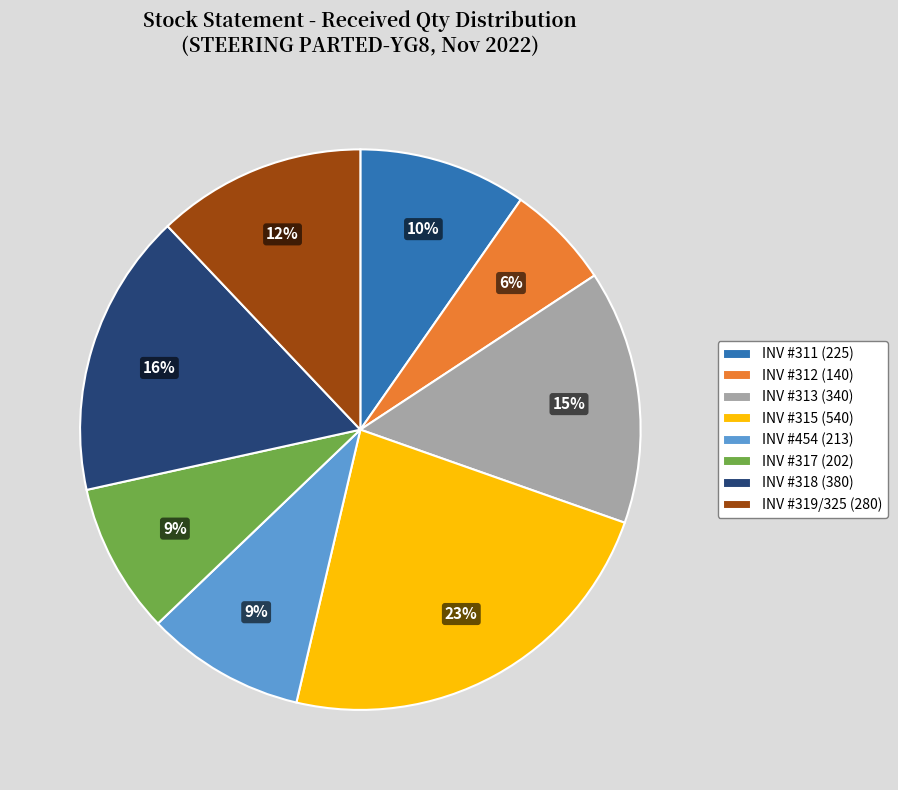

To the nearest percent, what percentage of the pie is INV #317 (202)?

9%